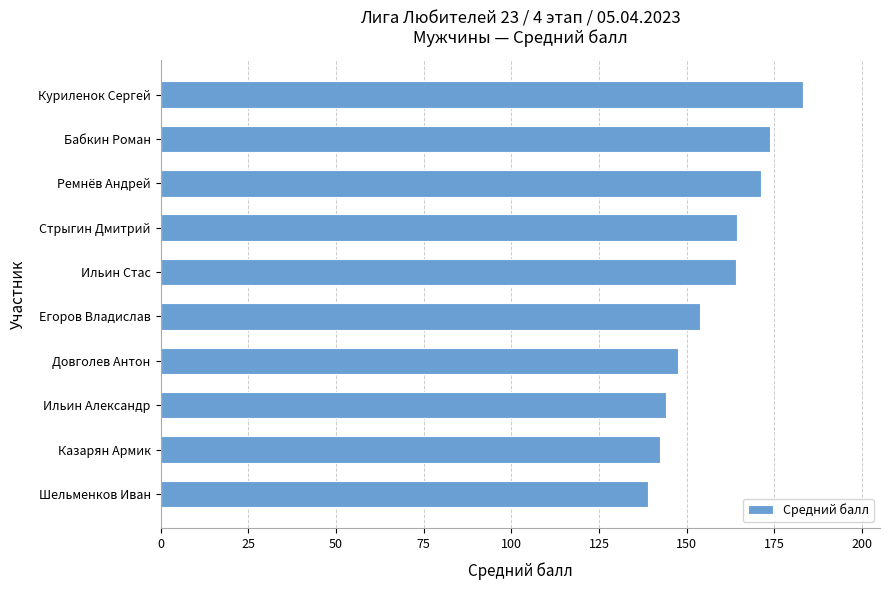

Which has a higher value, Стрыгин Дмитрий or Ильин Александр?

Стрыгин Дмитрий